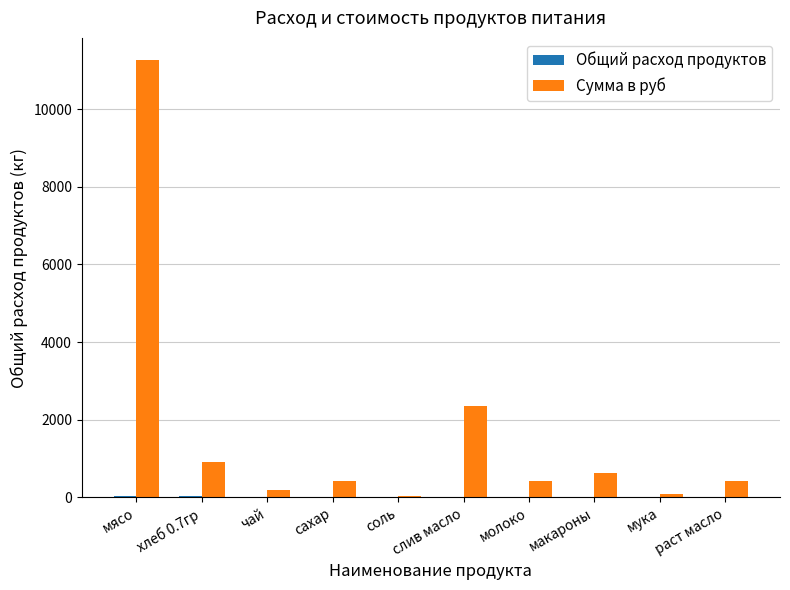

What is the maximum value for Сумма в руб?

11277.0